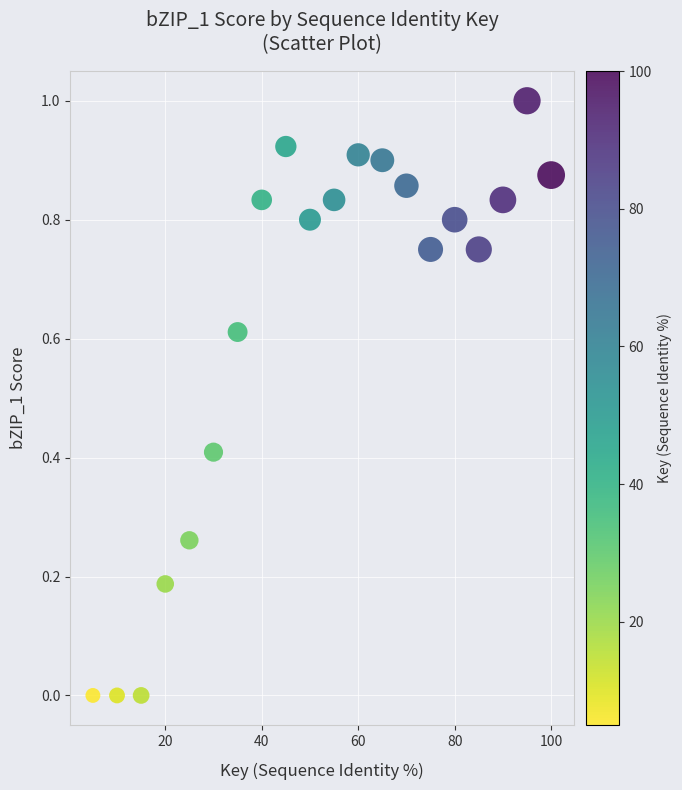

What is the range of X values (max minus min)?

95.0